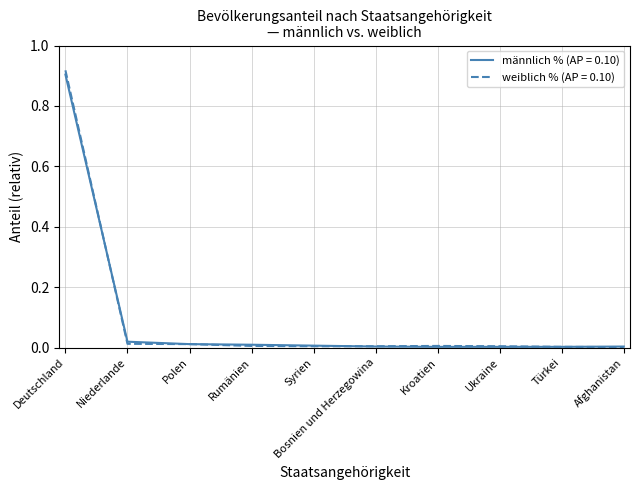

Is it true that männlich % (AP = 0.10) equals 0.9 at Deutschland?

True